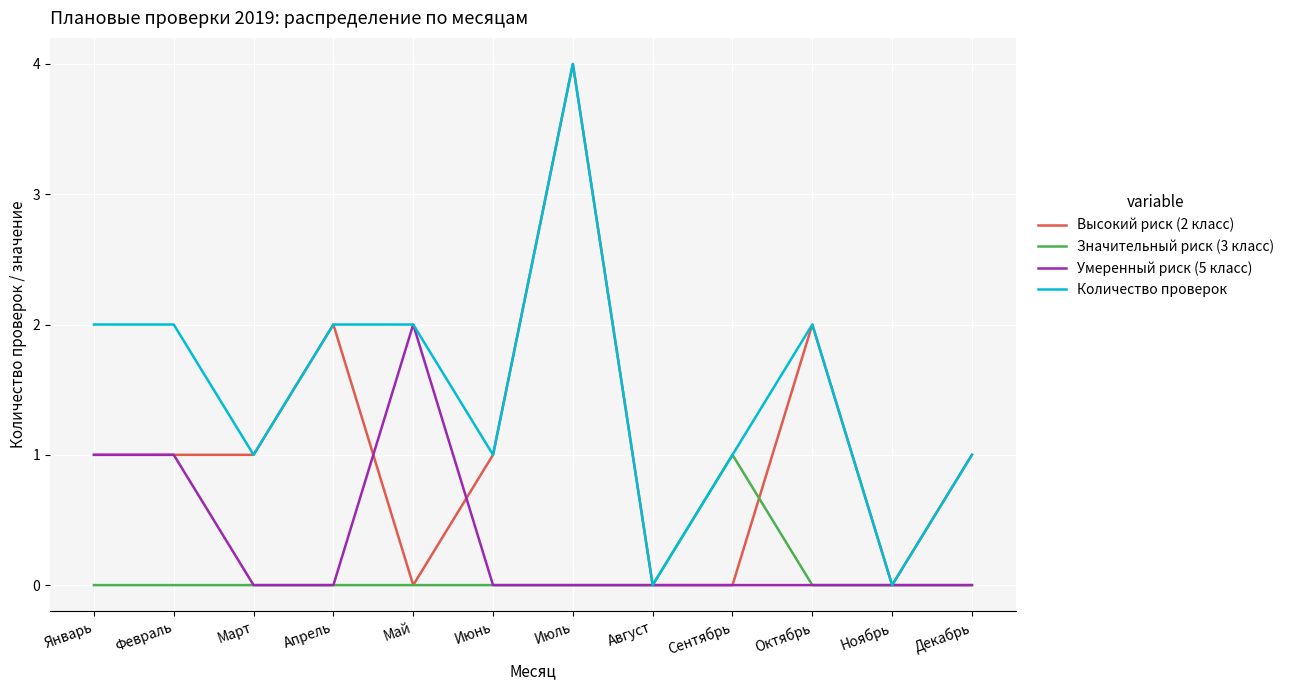

How many lines are shown in the chart?

4